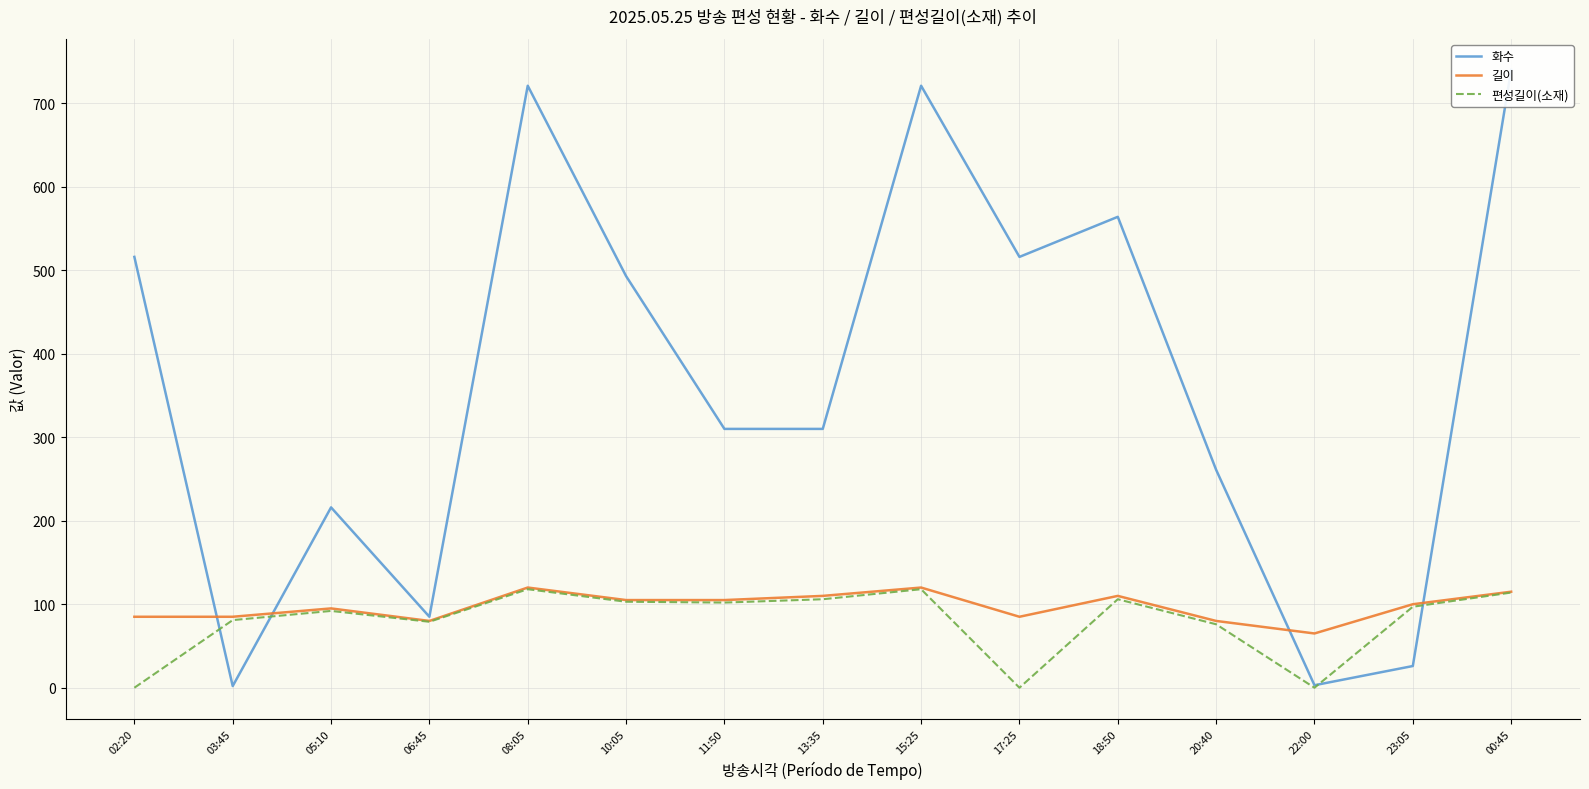

The 화수 series shows 85 at 06:45. True or false?

True